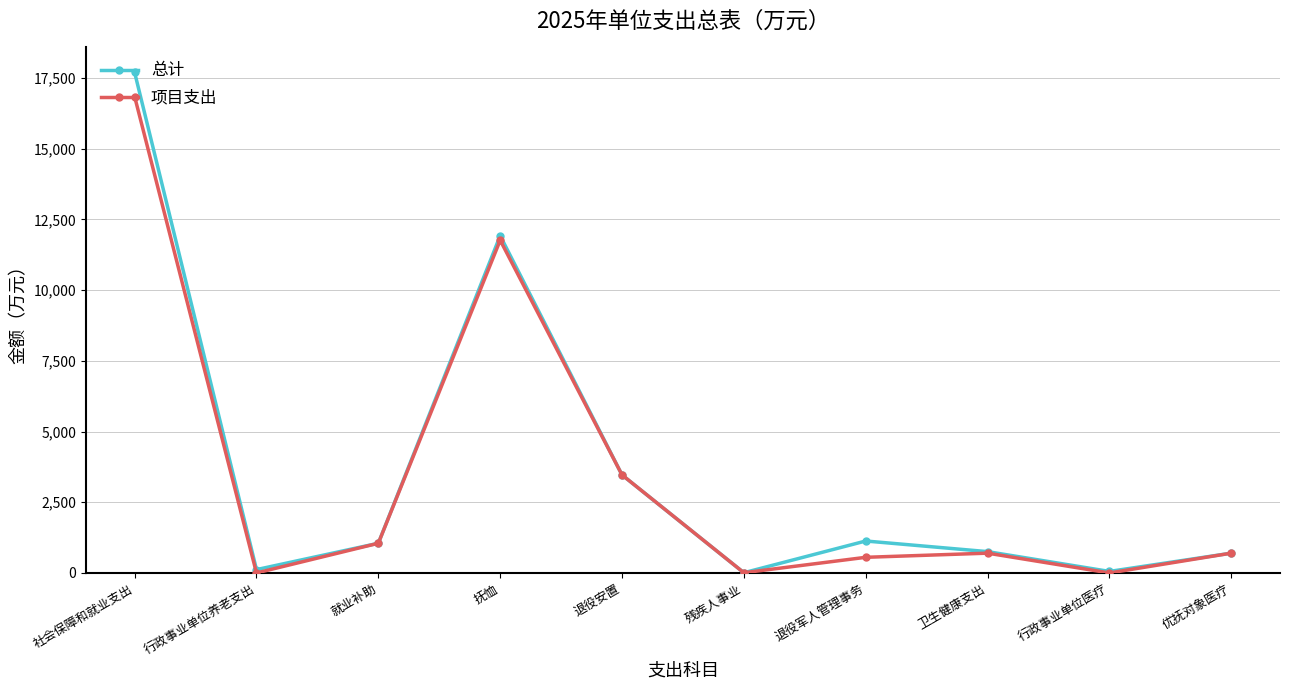

Is this an area chart (filled region under the line)?

No